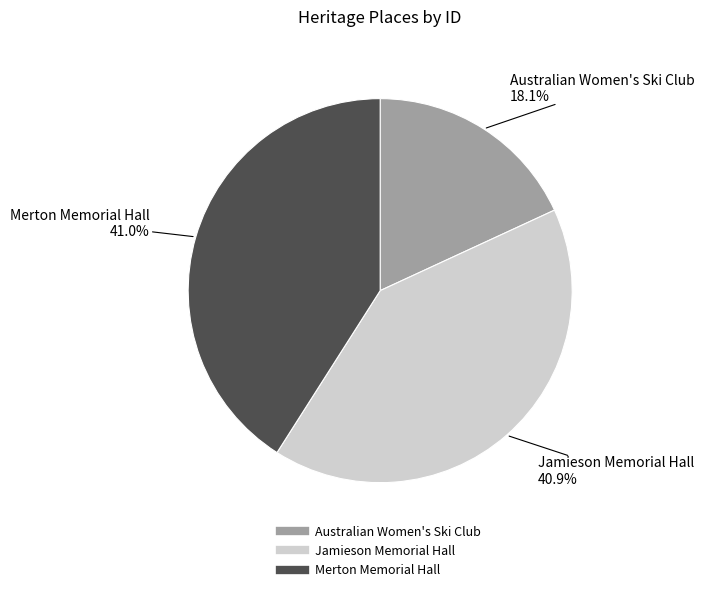

Does Australian Women's Ski Club account for over 50% of the chart?

No